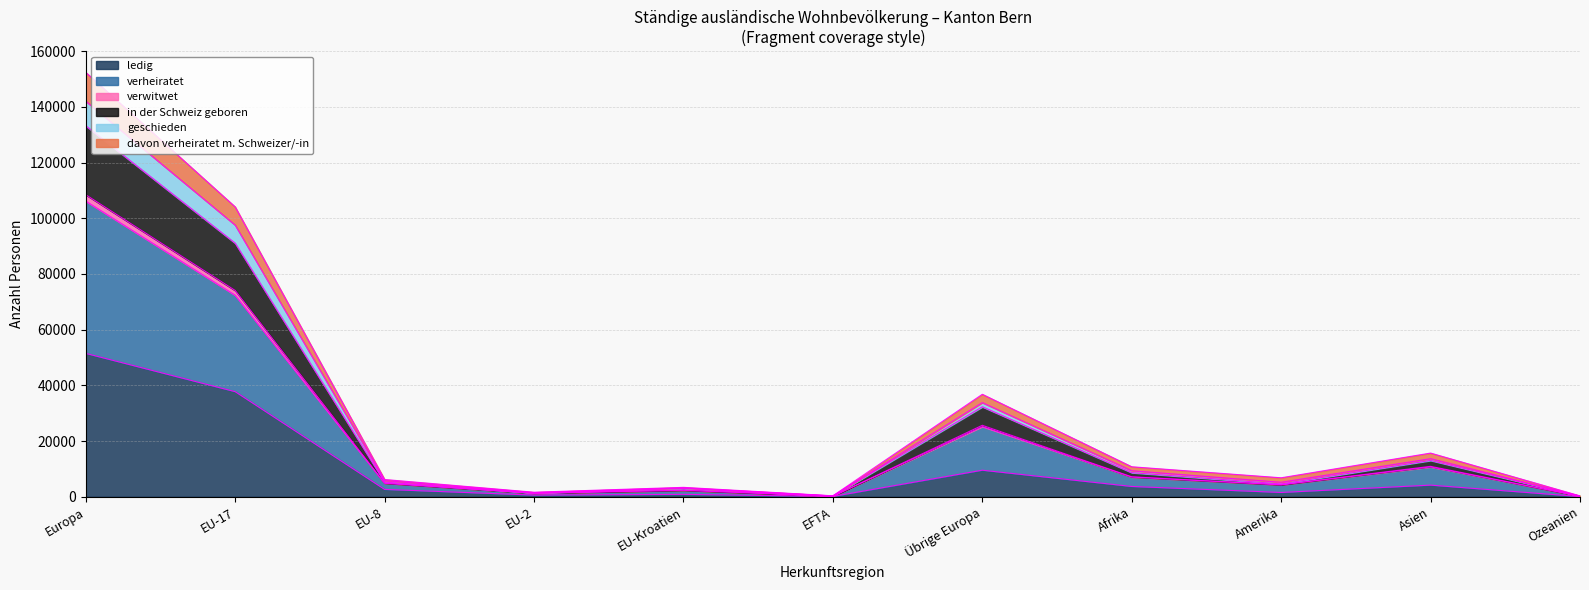

Which label corresponds to the largest value in the chart?

Europa